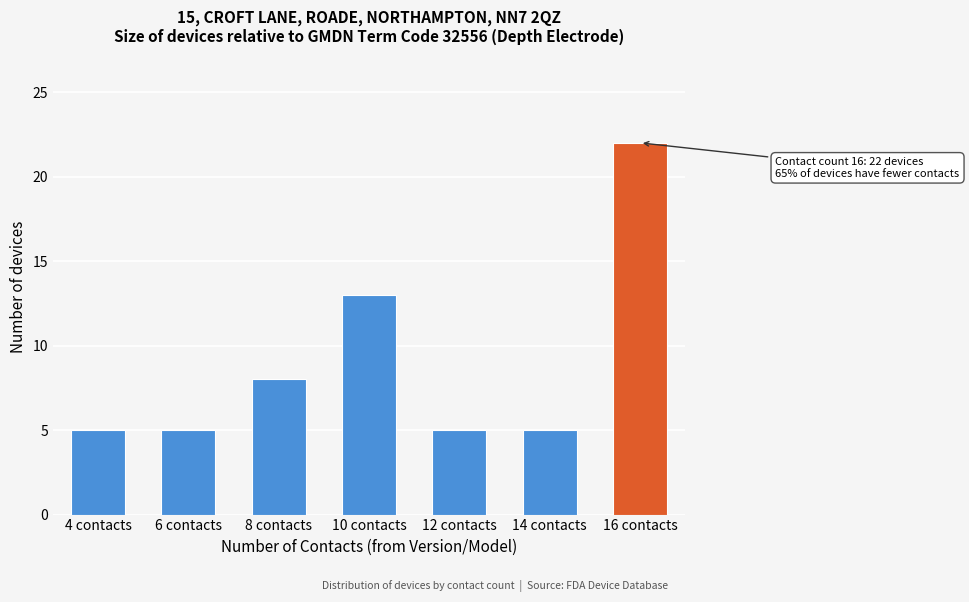

Reading left to right, extract all data points from this chart.

5	5	8	13	5	5	22